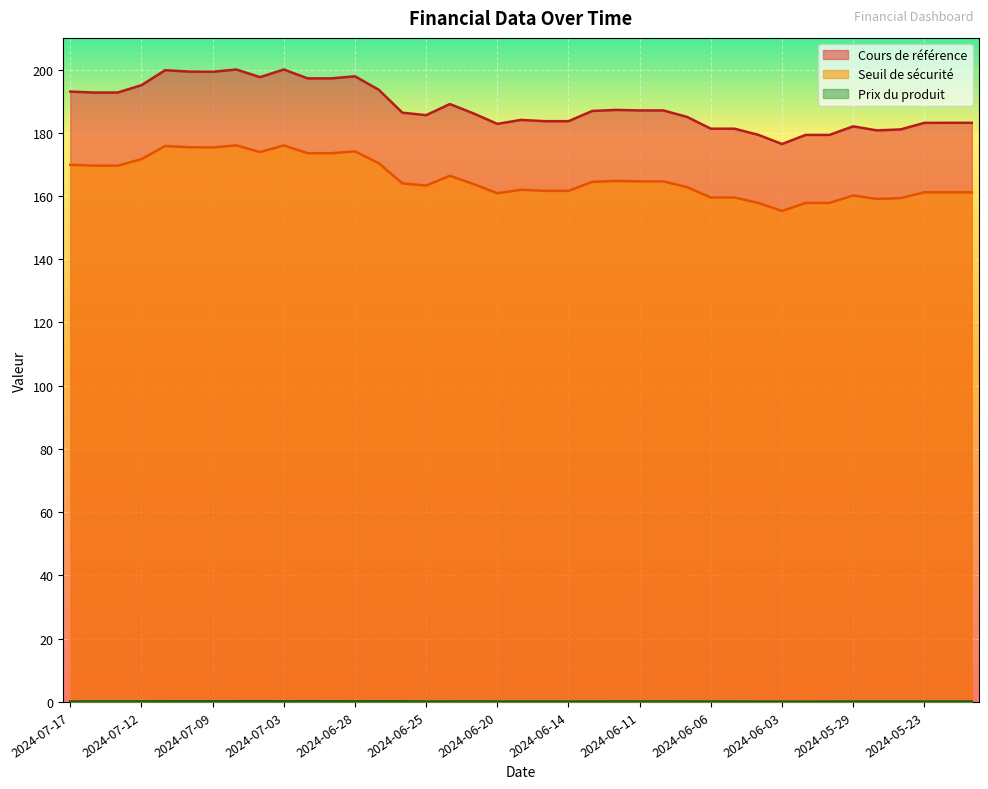

At which category does Seuil de sécurité reach its first local valley?

2024-07-09